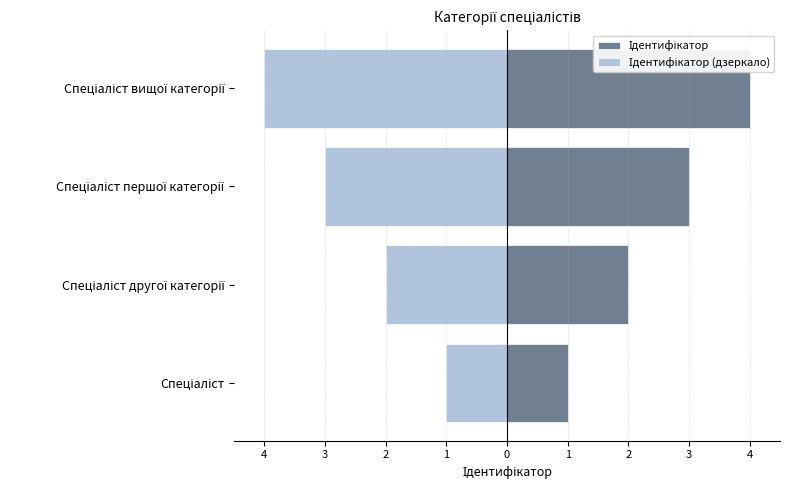

Are the bars grouped side by side (vs. stacked)?

Yes